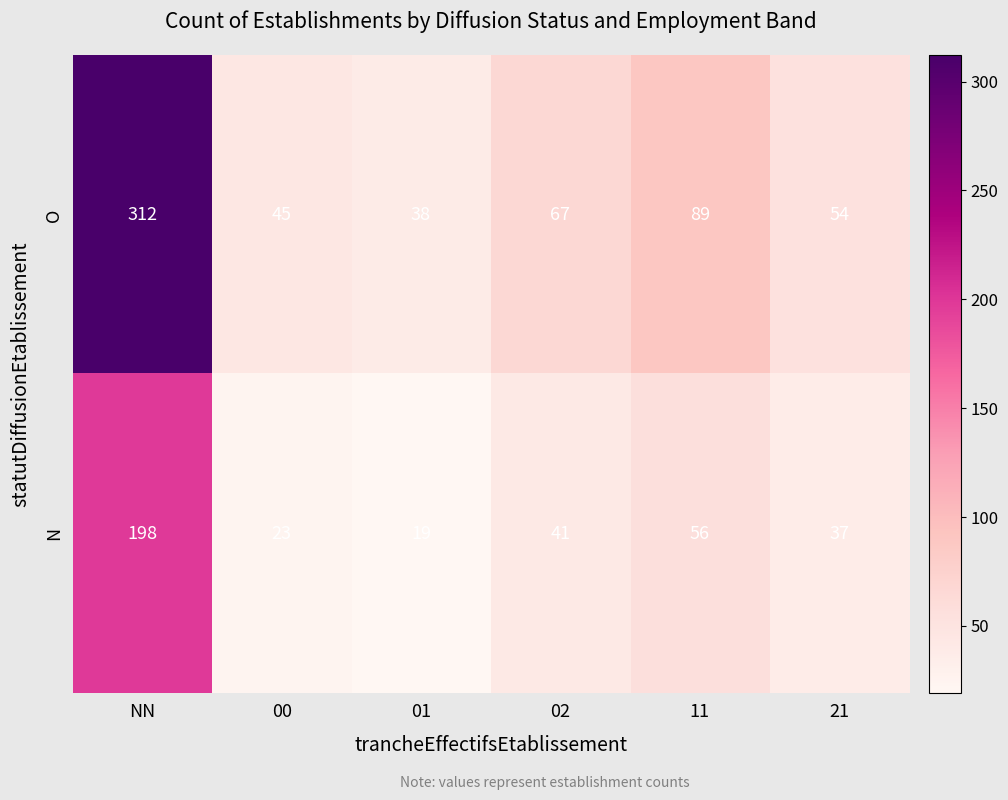

What is the difference between the O values at 11 and 00?

44